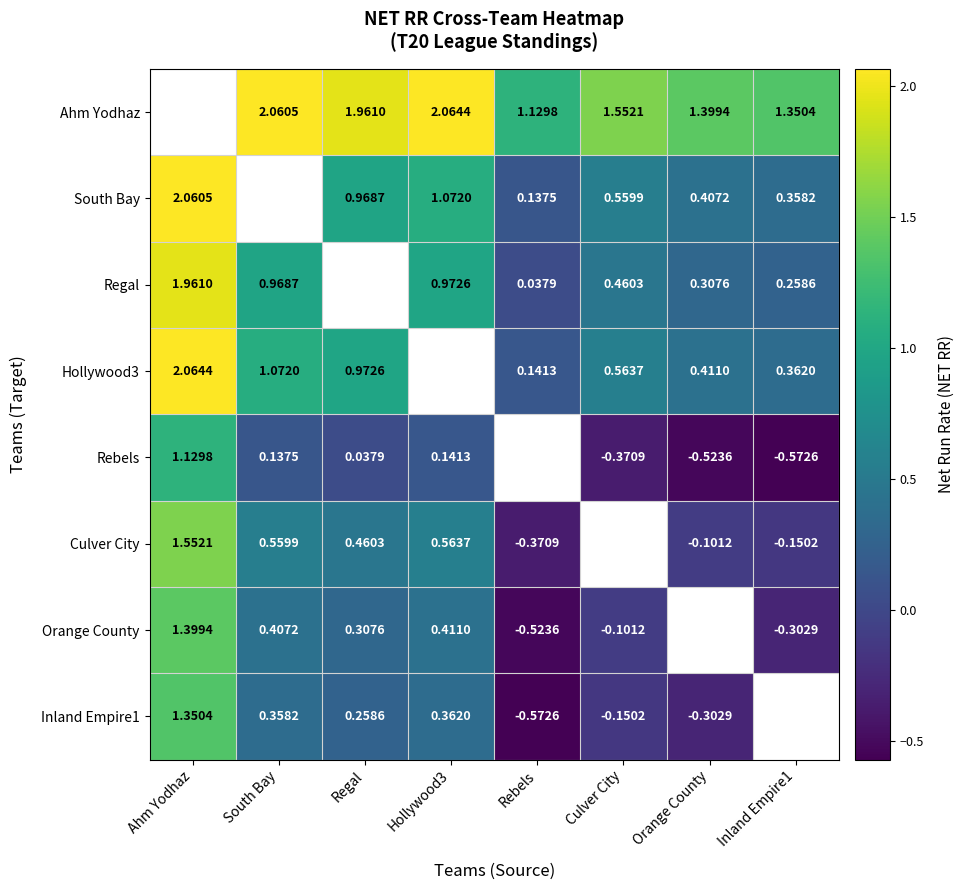

Is the value of Regal at Culver City greater than the value of South Bay at Regal?

No